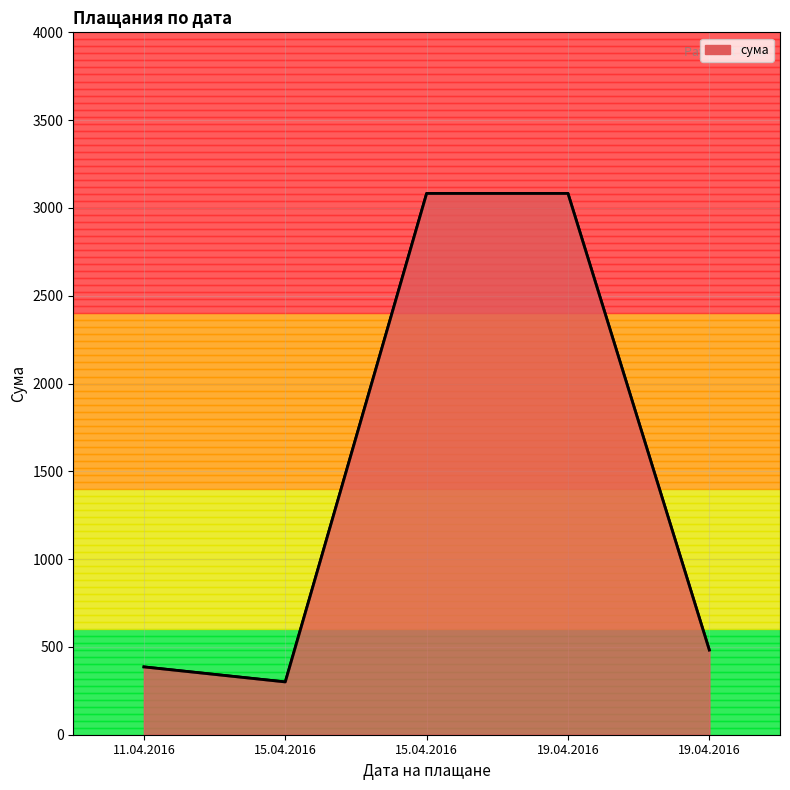

What is the ratio of the value at 11.04.2016 to the value at 19.04.2016?

0.1